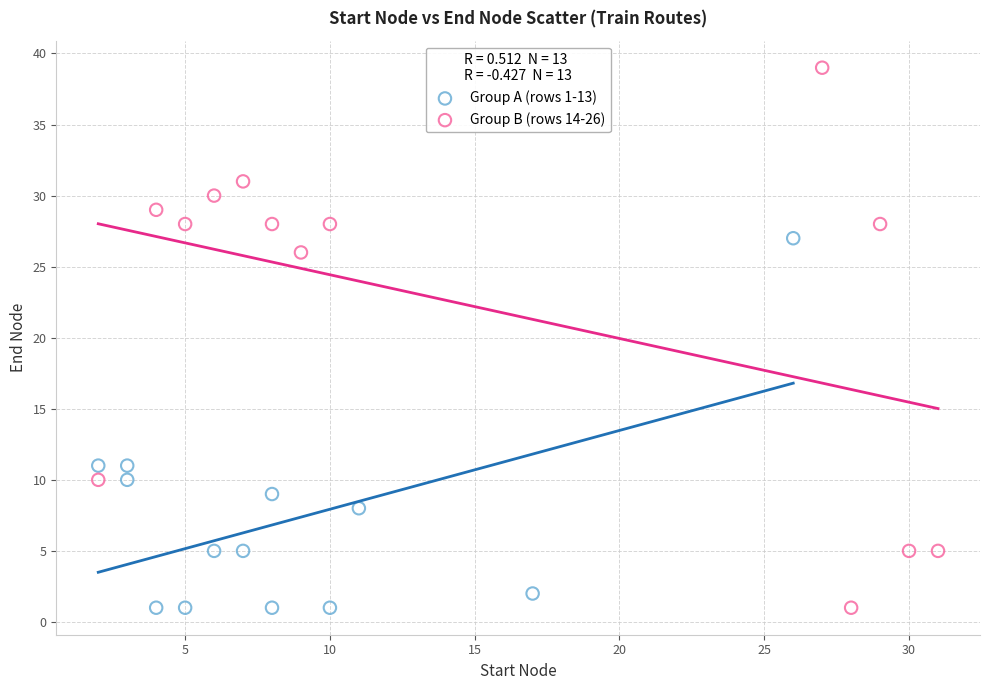

Which series contains the highest Y value?

Group B (rows 14-26)